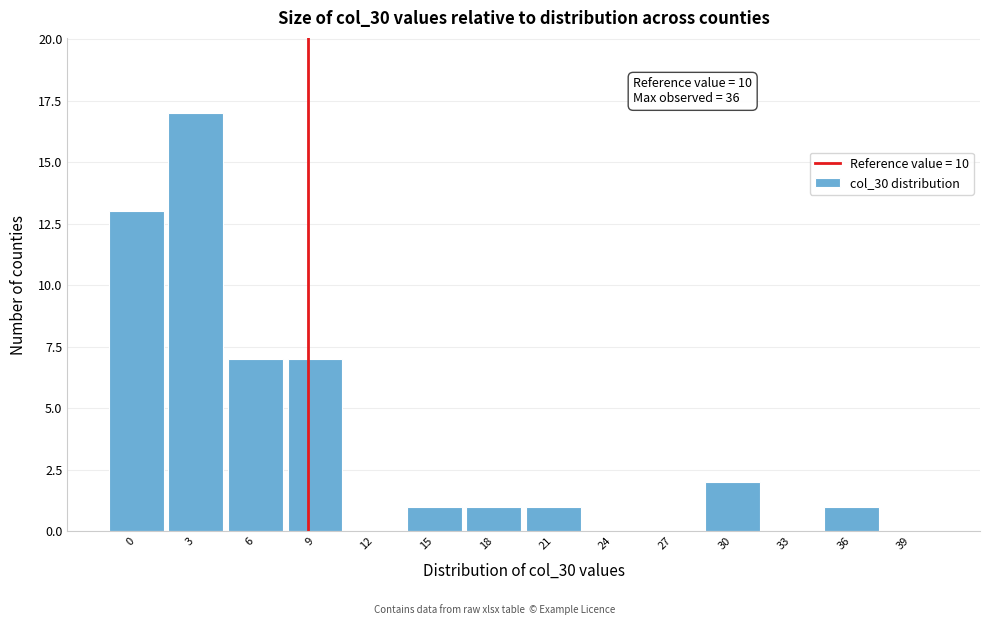

Reading left to right, what are all the values shown in this chart?

0=13	3=17	6=7	9=7	12=0	15=1	18=1	21=1	24=0	27=0	30=2	33=0	36=1	39=0